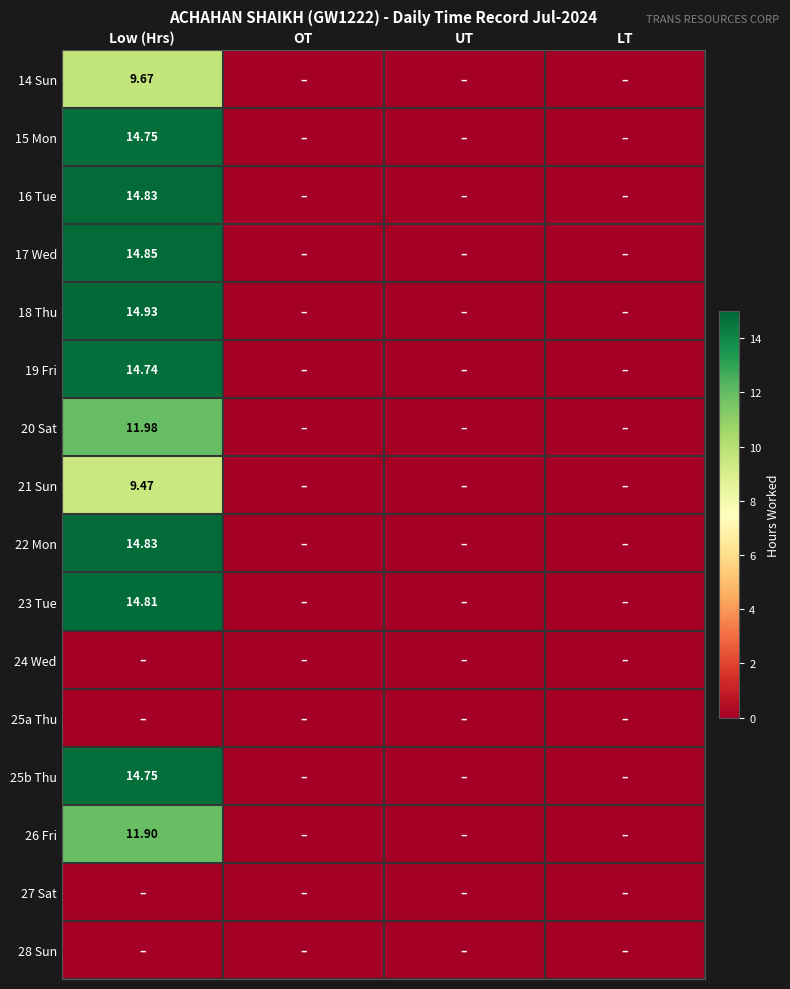

True or false: 26 Fri has a value of -4.9 at UT.

False